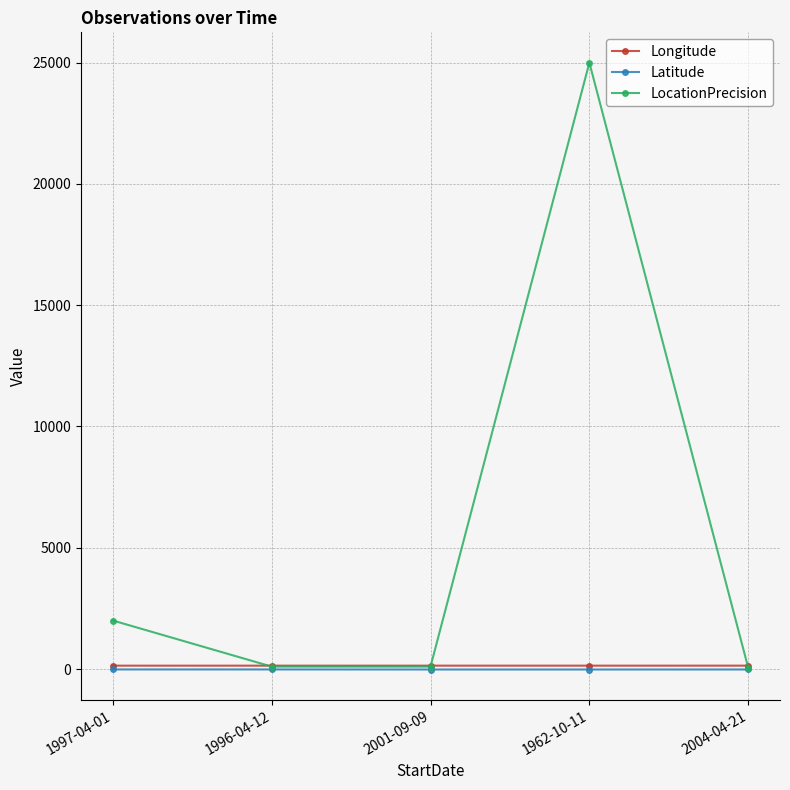

Where is the first local maximum for LocationPrecision?

1962-10-11